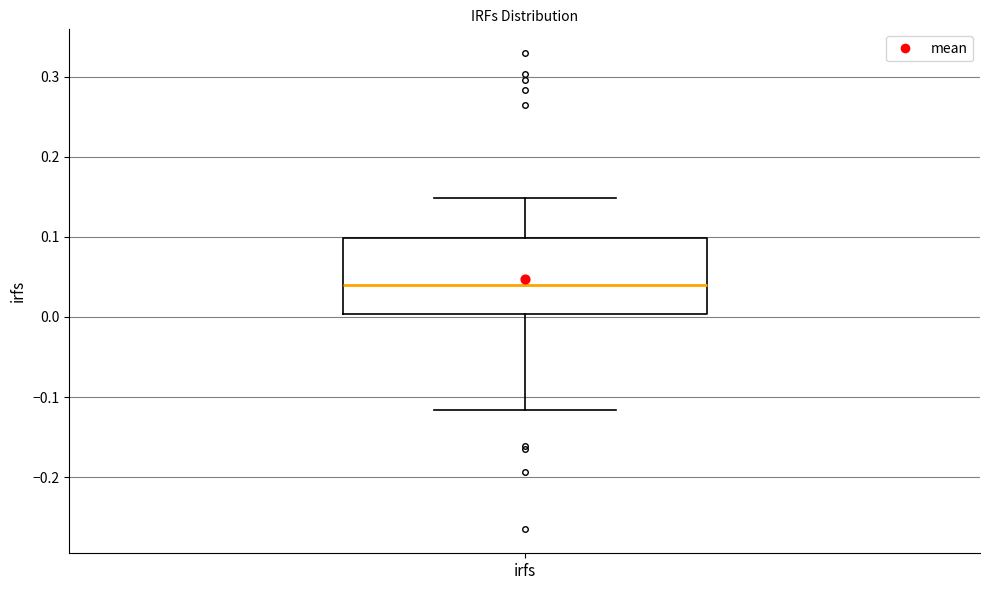

Transcribe this box plot: give where the median line is, the range the box spans, and where the two whiskers end, as read against the y-axis. The values are not printed on the chart, so give them approximately, as read against the axis.

median 0.04, box 0.00 to 0.10, whiskers -0.12 to 0.15